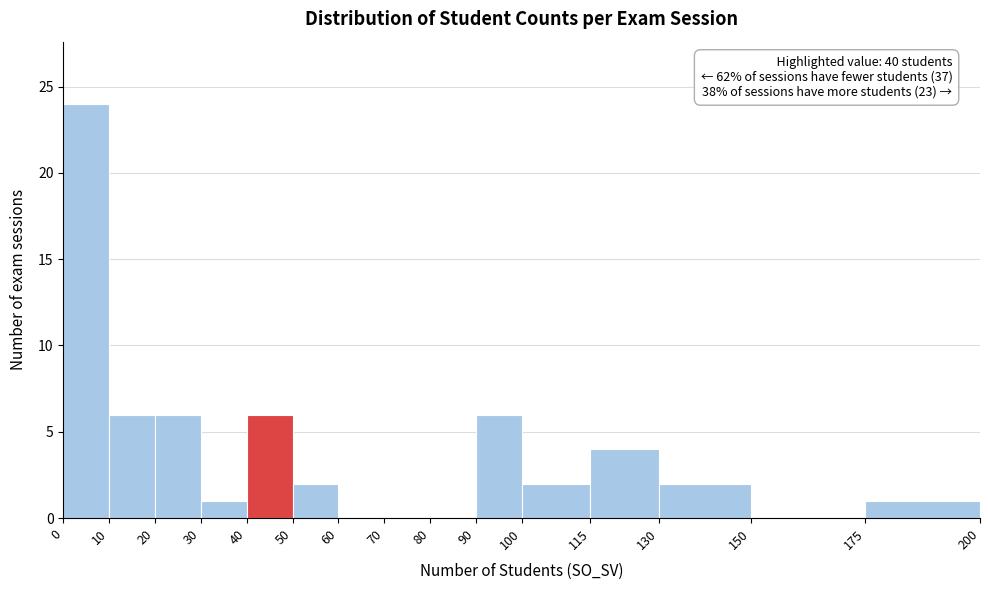

Over which range of the x-axis is the bar tallest?

0 to 10